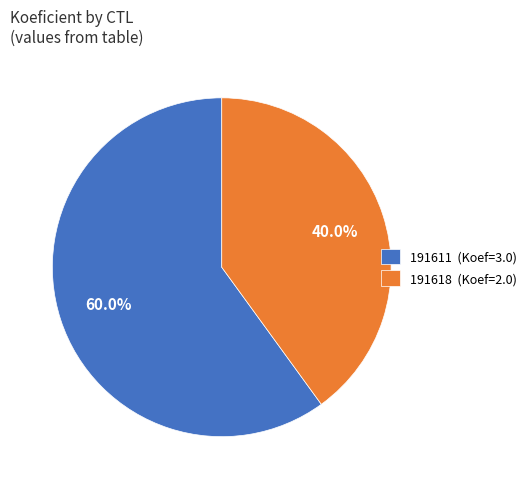

To the nearest percent, what is the difference between the 191618 and 191611 slice percentages?

20%